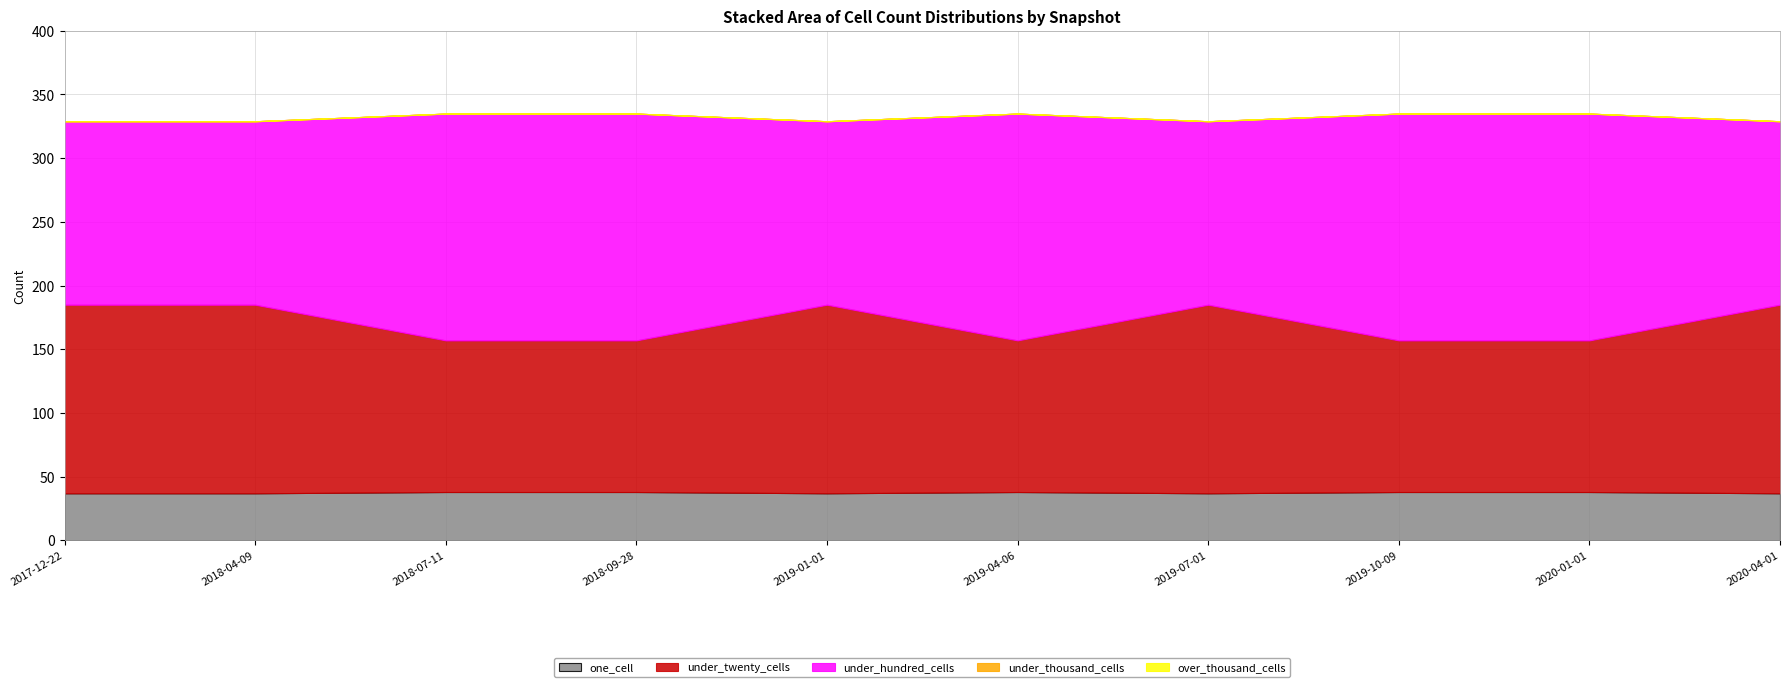

At which category does the chart reach its minimum across all series?

2017-12-22